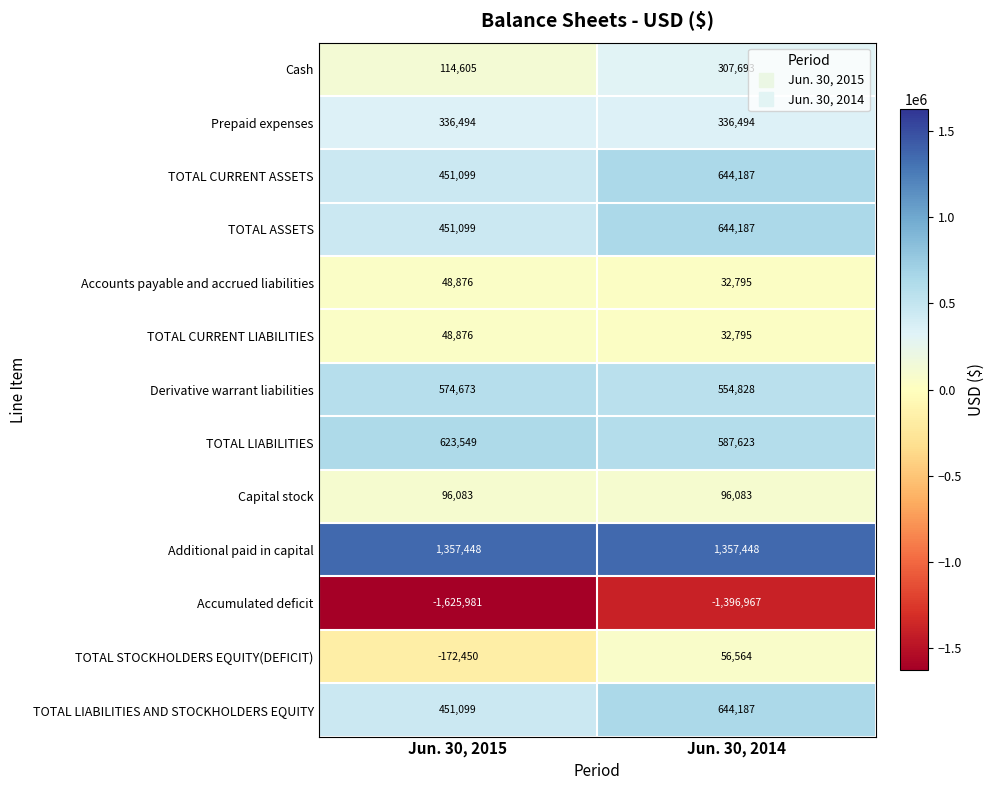

What value does the Additional paid in capital series have at Jun. 30, 2015?

1357448